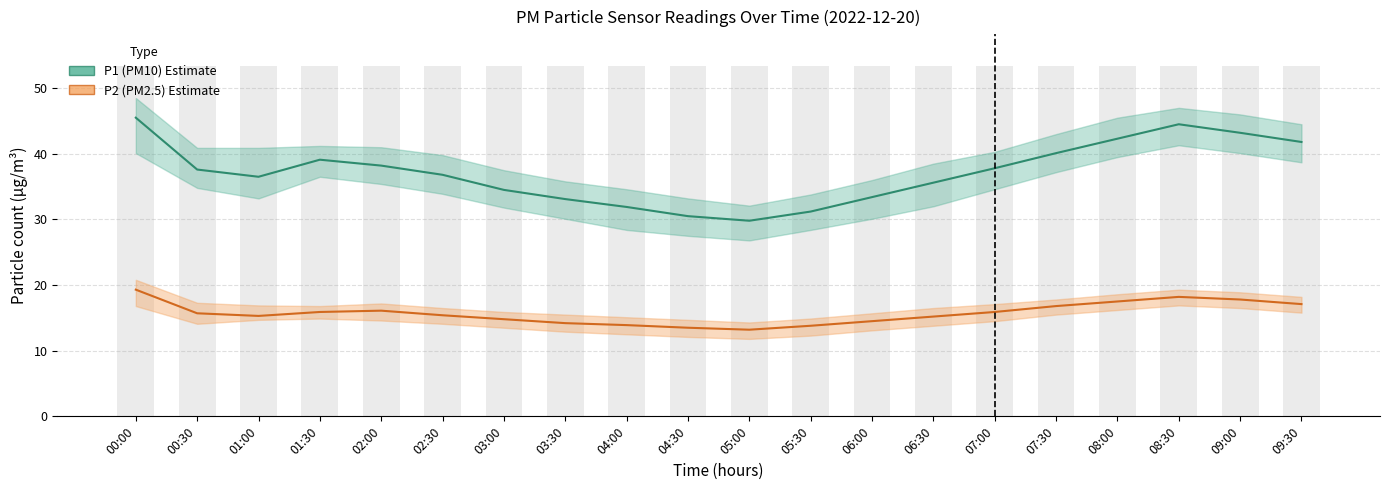

Rank the series by their maximum value, from lowest to highest.

P2 (PM2.5), P1 (PM10)